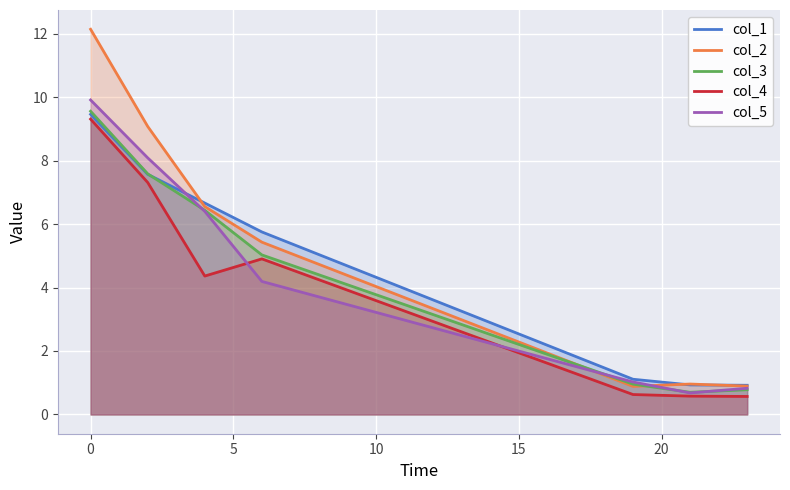

List the labels in order of col_4 value, largest first.

0, 2, 6, 4, 19, 21, 23